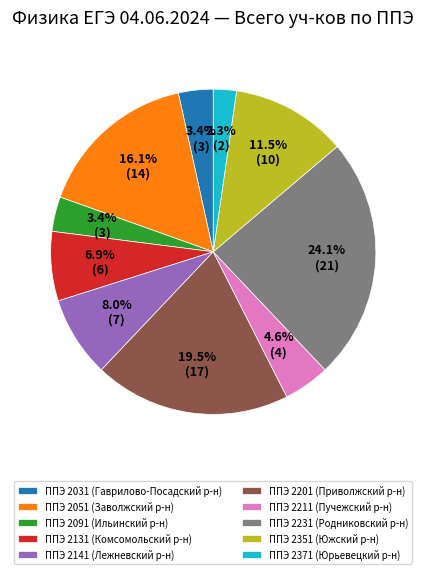

True or false: ППЭ 2031 (Гаврилово-Посадский р-н) accounts for 9% of the total.

False